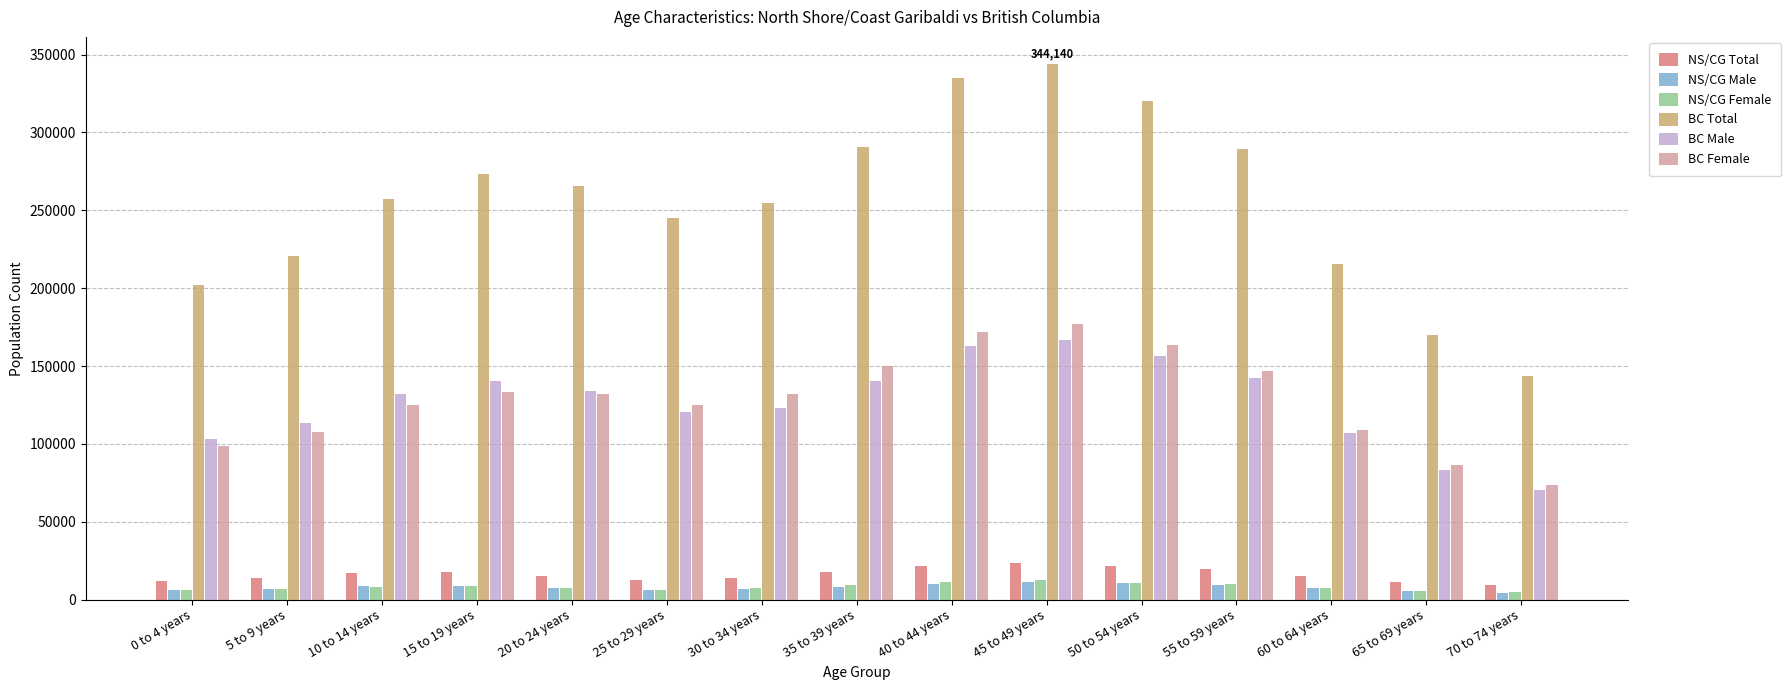

What is the label of the 12th bar from the left?

55 to 59 years